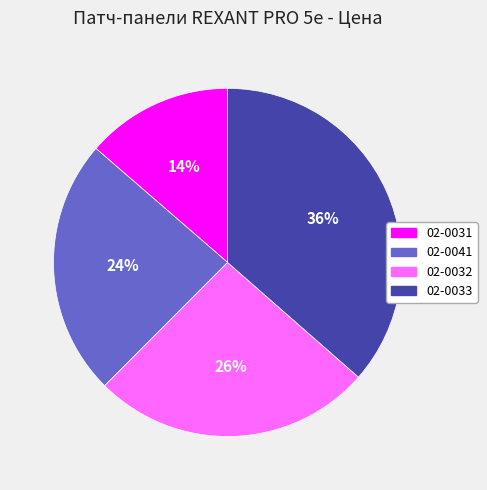

To the nearest percent, what percentage of the pie is 02-0033?

36%